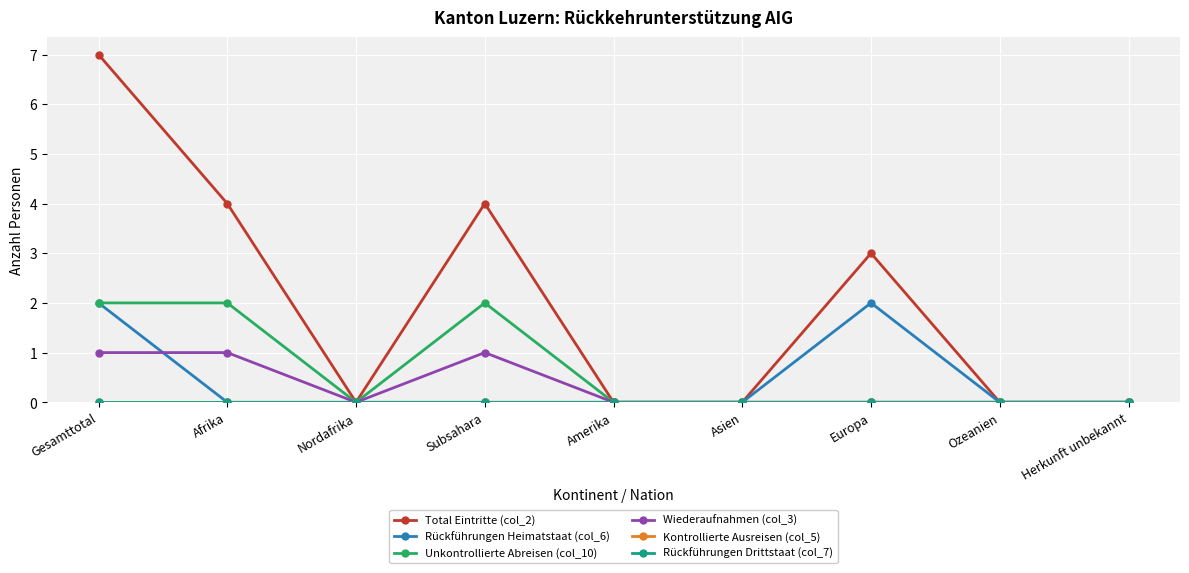

Reading left to right, list all the values displayed in this chart.

Total Eintritte (col_2): Gesamttotal=7	Afrika=4	Nordafrika=0	Subsahara=4	Amerika=0	Asien=0	Europa=3	Ozeanien=0	Herkunft unbekannt=0
Rückführungen Heimatstaat (col_6): Gesamttotal=2	Afrika=0	Nordafrika=0	Subsahara=0	Amerika=0	Asien=0	Europa=2	Ozeanien=0	Herkunft unbekannt=0
Unkontrollierte Abreisen (col_10): Gesamttotal=2	Afrika=2	Nordafrika=0	Subsahara=2	Amerika=0	Asien=0	Europa=0	Ozeanien=0	Herkunft unbekannt=0
Wiederaufnahmen (col_3): Gesamttotal=1	Afrika=1	Nordafrika=0	Subsahara=1	Amerika=0	Asien=0	Europa=0	Ozeanien=0	Herkunft unbekannt=0
Kontrollierte Ausreisen (col_5): Gesamttotal=0	Afrika=0	Nordafrika=0	Subsahara=0	Amerika=0	Asien=0	Europa=0	Ozeanien=0	Herkunft unbekannt=0
Rückführungen Drittstaat (col_7): Gesamttotal=0	Afrika=0	Nordafrika=0	Subsahara=0	Amerika=0	Asien=0	Europa=0	Ozeanien=0	Herkunft unbekannt=0